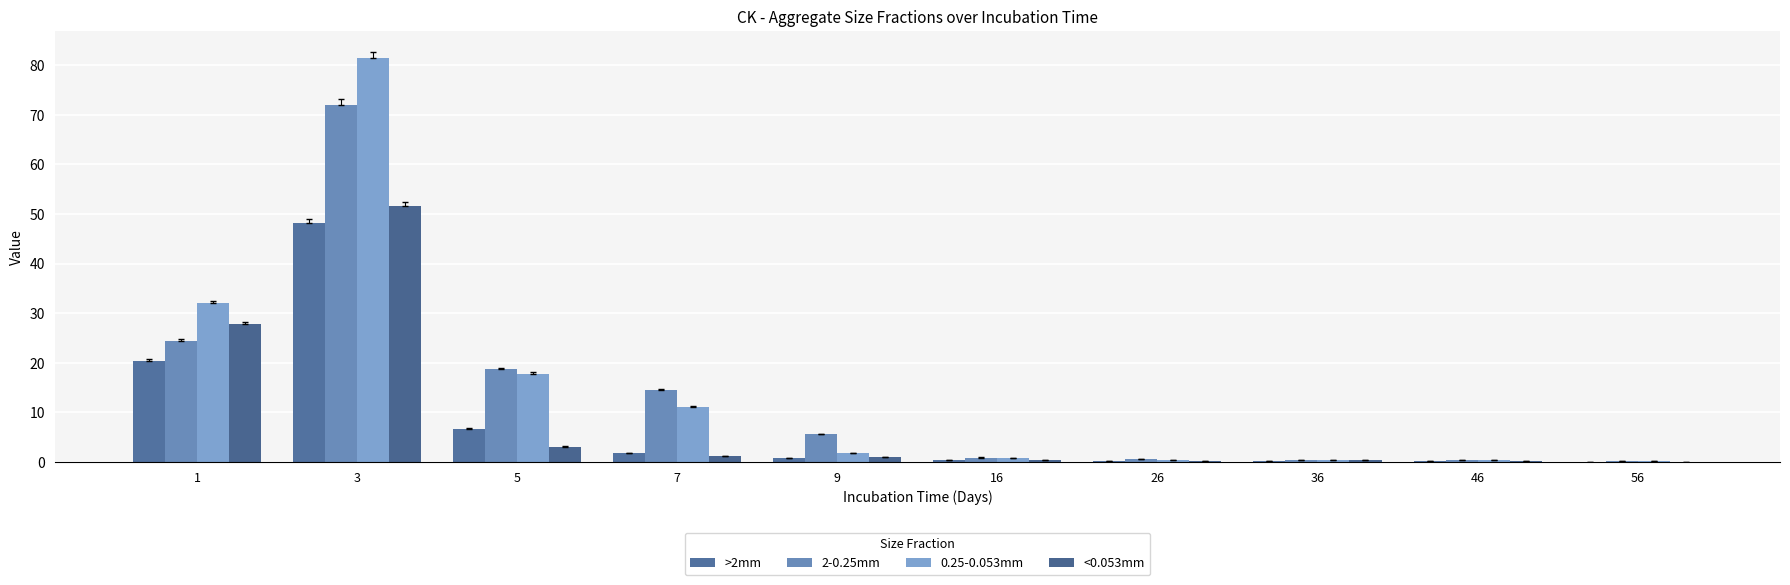

How many series are shown in this chart?

4